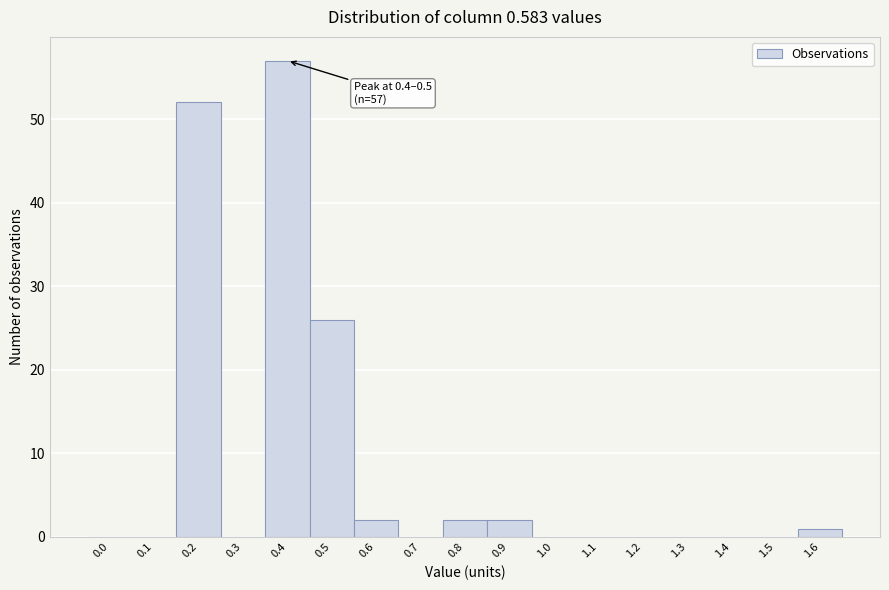

Reading left to right, list all the values displayed in this chart.

0.0=0	0.1=0	0.2=52	0.3=0	0.4=57	0.5=26	0.6=2	0.7=0	0.8=2	0.9=2	1.0=0	1.1=0	1.2=0	1.3=0	1.4=0	1.5=0	1.6=1